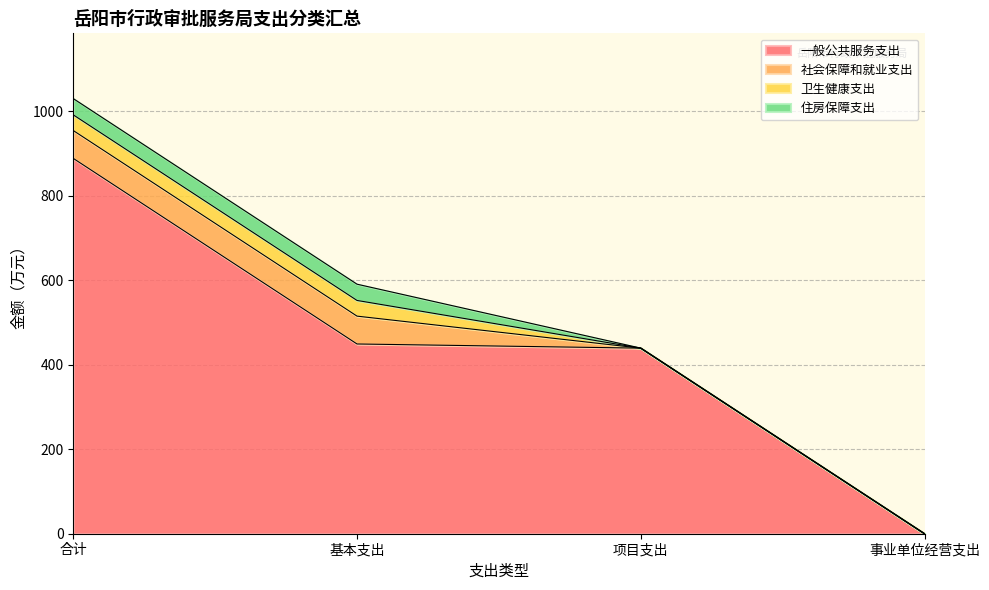

Does the chart have visible grid lines?

Yes